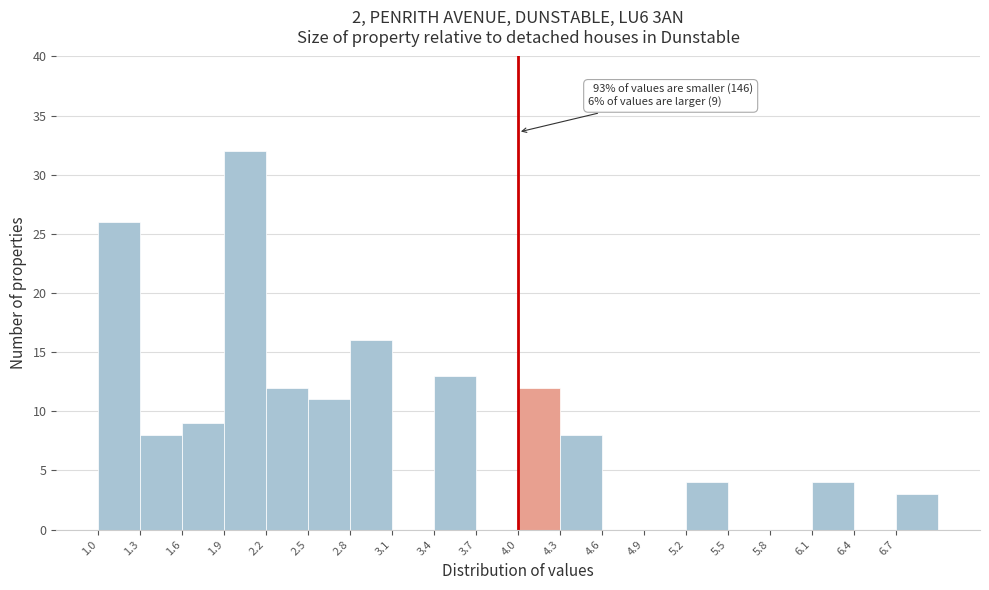

Over which range of the x-axis is the bar tallest?

1.9 to 2.2